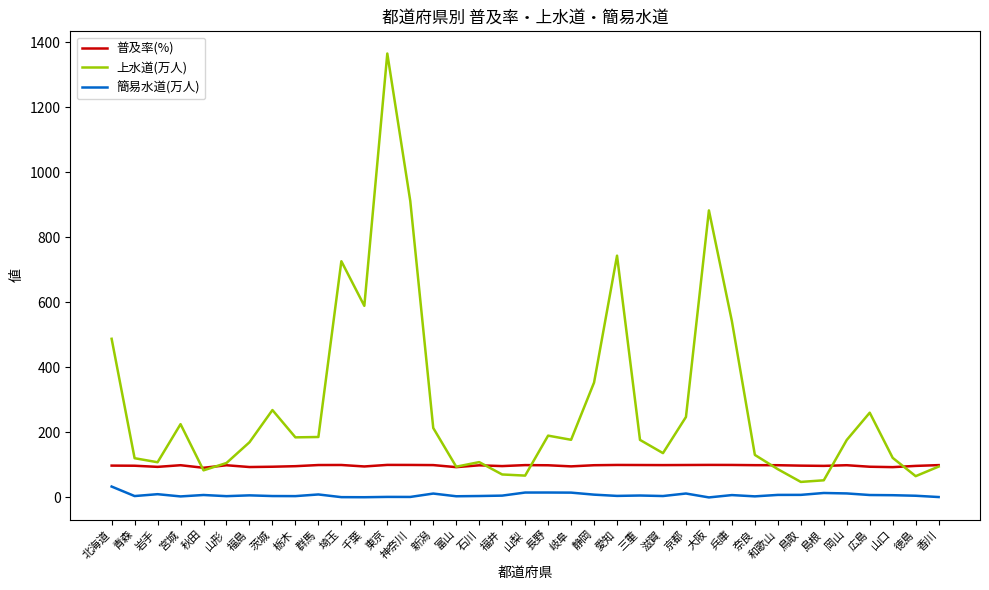

Which series has the largest total across all categories?

上水道(万人)